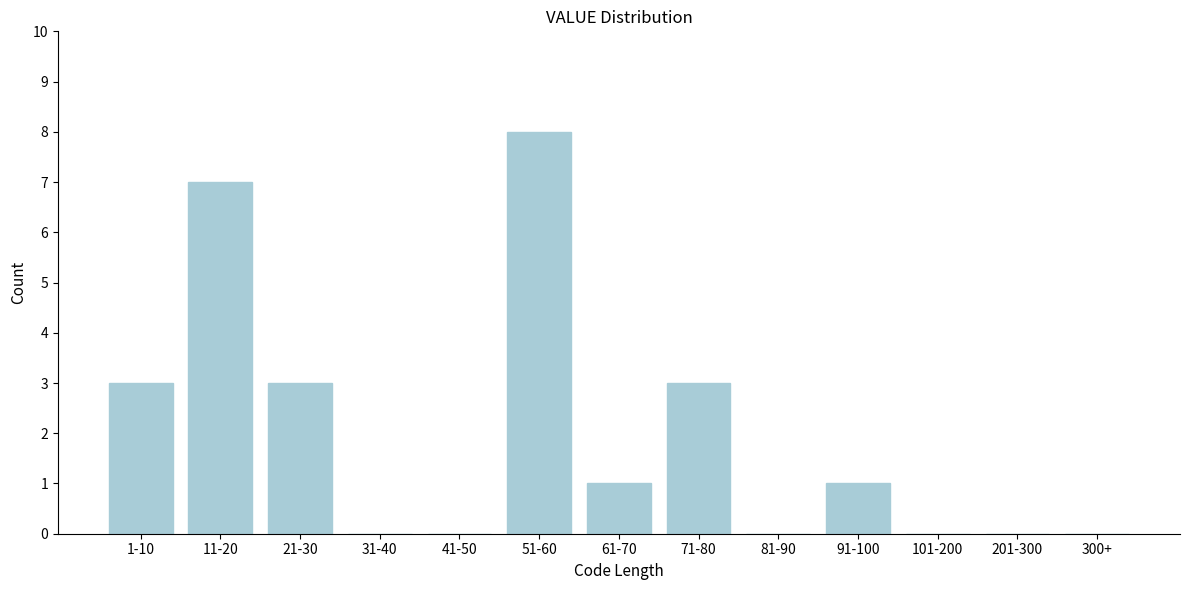

Reading left to right, what are all the values shown in this chart?

1-10=3	11-20=7	21-30=3	31-40=0	41-50=0	51-60=8	61-70=1	71-80=3	81-90=0	91-100=1	101-200=0	201-300=0	300+=0